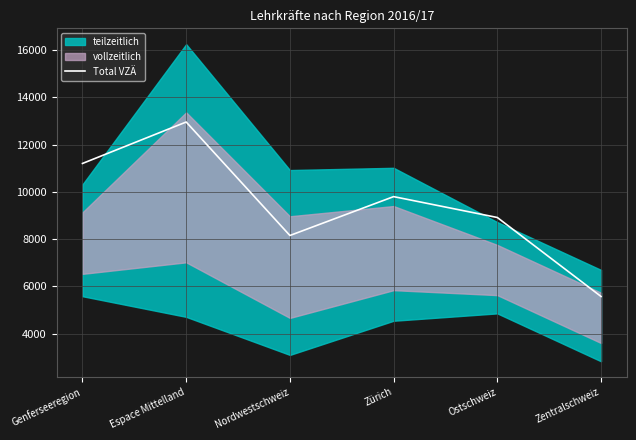

What is the value of the 3rd point from the left?

8154